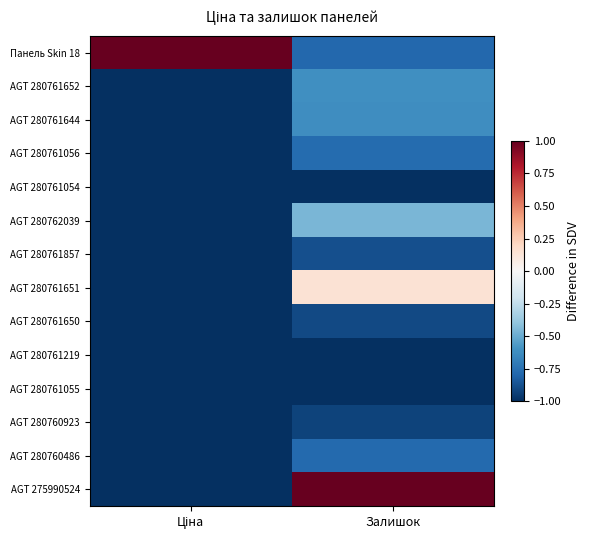

Reading right to left, what are all the values shown in this chart?

Панель Skin 18: Залишок=-0.8	Ціна=1.0
AGT 280761652: Залишок=-0.6	Ціна=-1.0
AGT 280761644: Залишок=-0.6	Ціна=-1.0
AGT 280761056: Залишок=-0.8	Ціна=-1.0
AGT 280761054: Залишок=-1.0	Ціна=-1.0
AGT 280762039: Залишок=-0.5	Ціна=-1.0
AGT 280761857: Залишок=-0.9	Ціна=-1.0
AGT 280761651: Залишок=0.1	Ціна=-1.0
AGT 280761650: Залишок=-0.9	Ціна=-1.0
AGT 280761219: Залишок=-1.0	Ціна=-1.0
AGT 280761055: Залишок=-1.0	Ціна=-1.0
AGT 280760923: Залишок=-0.9	Ціна=-1.0
AGT 280760486: Залишок=-0.8	Ціна=-1.0
AGT 275990524: Залишок=1.0	Ціна=-1.0